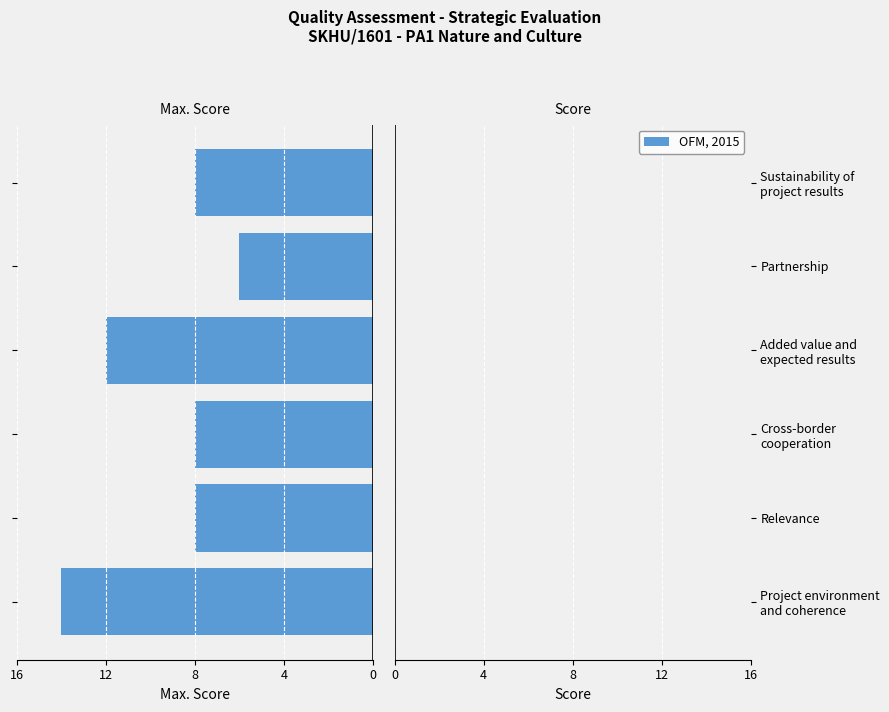

Are the bars horizontal?

Yes